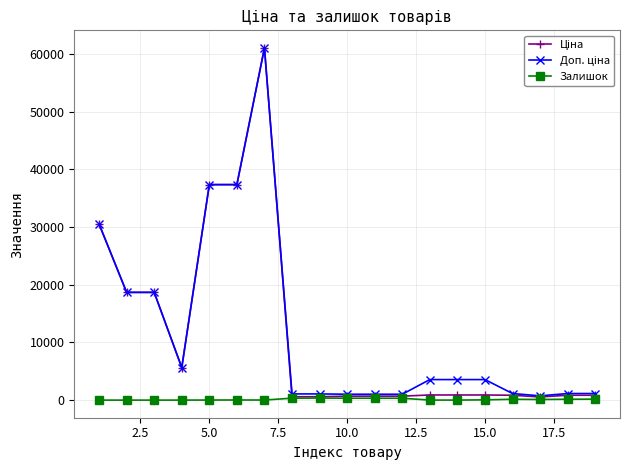

True or false: Залишок has more than 1 points higher than both neighbors.

True